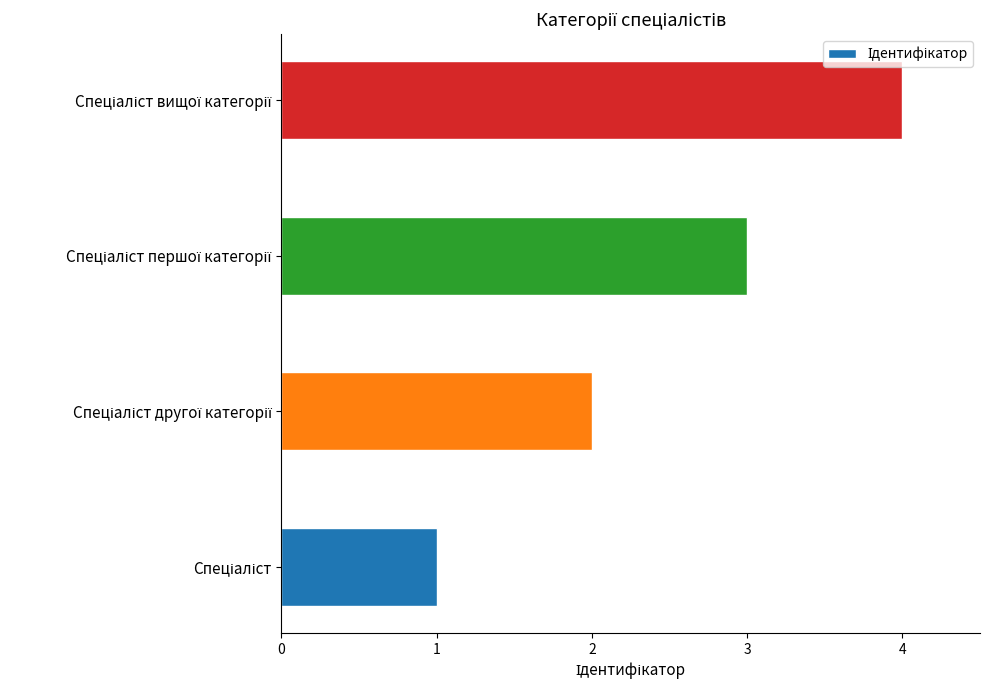

How many values are below 3?

2